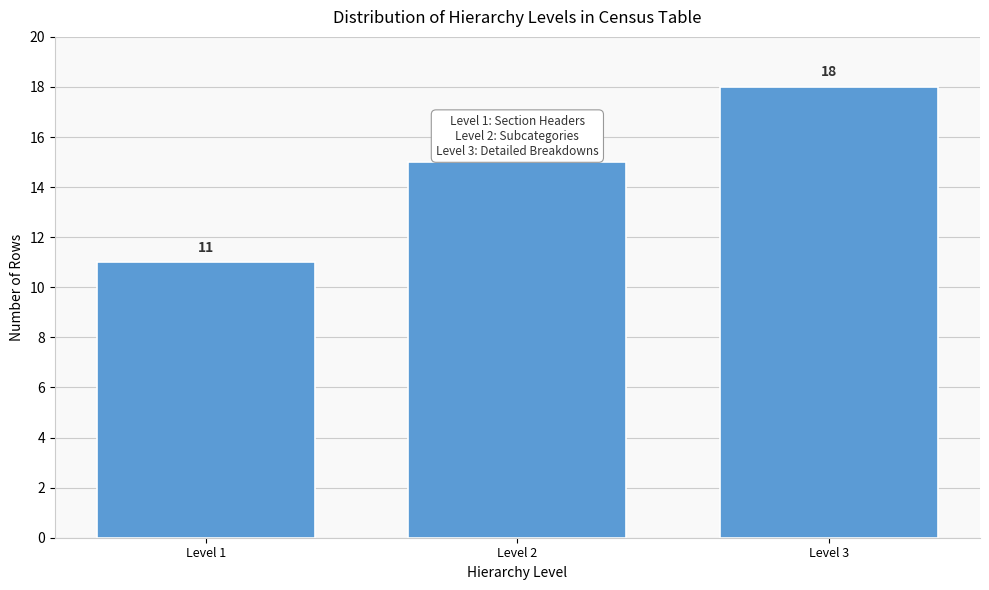

Reading left to right, what are all the values shown in this chart?

Level 1=11	Level 2=15	Level 3=18